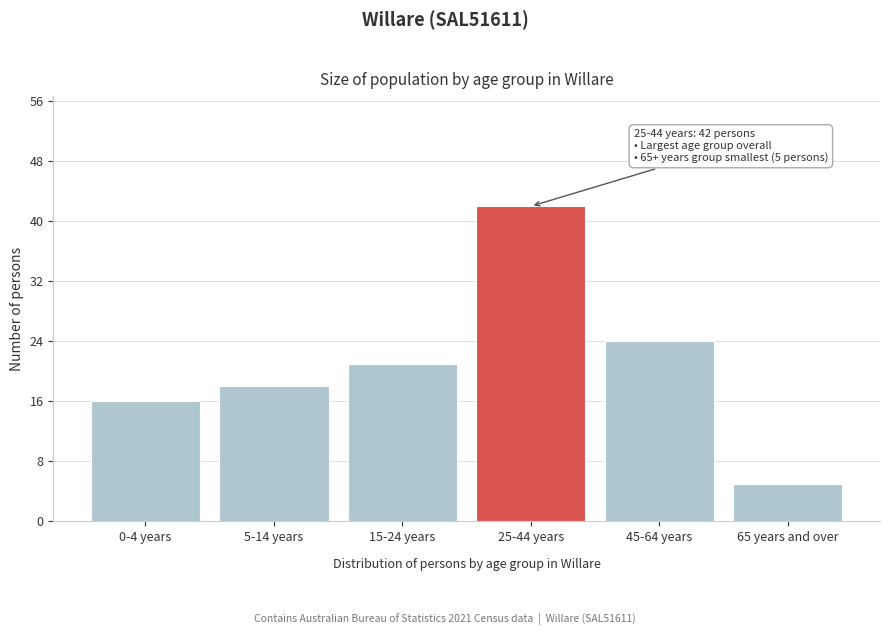

Reading left to right, transcribe all the data shown in this chart.

0-4 years=16	5-14 years=18	15-24 years=21	25-44 years=42	45-64 years=24	65 years and over=5